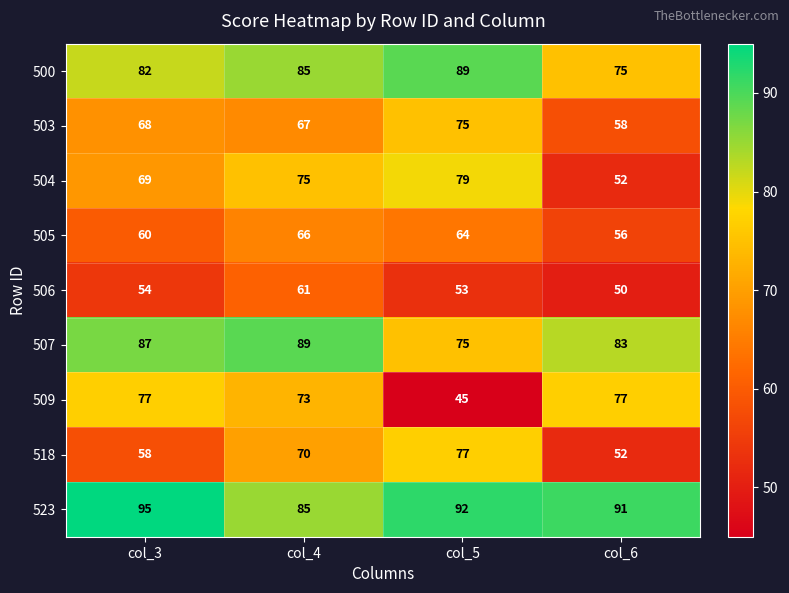

At which category is the sum across all series the highest?

col_4